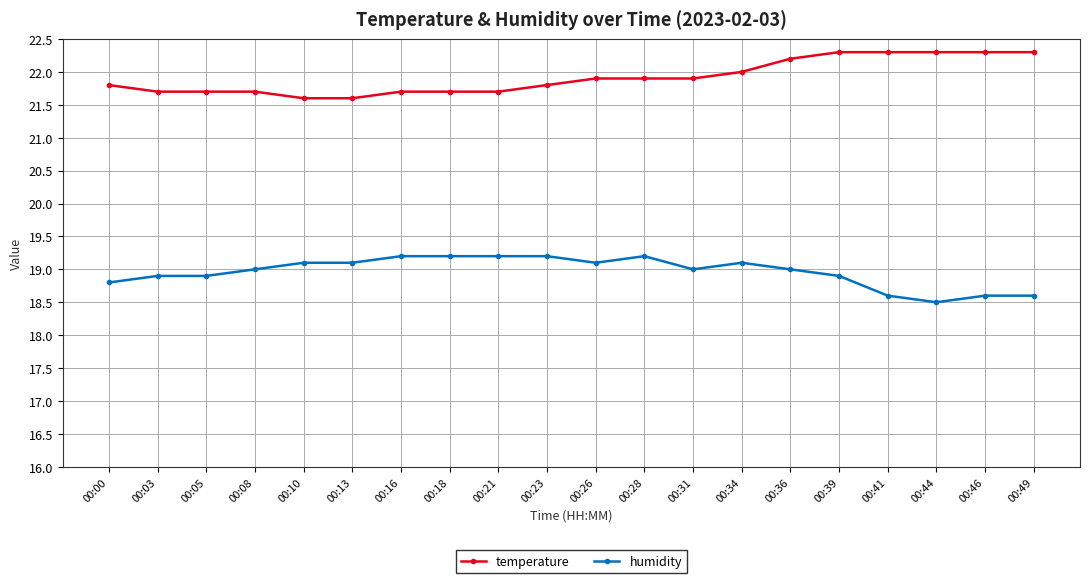

What is the average value of the temperature series?

21.9